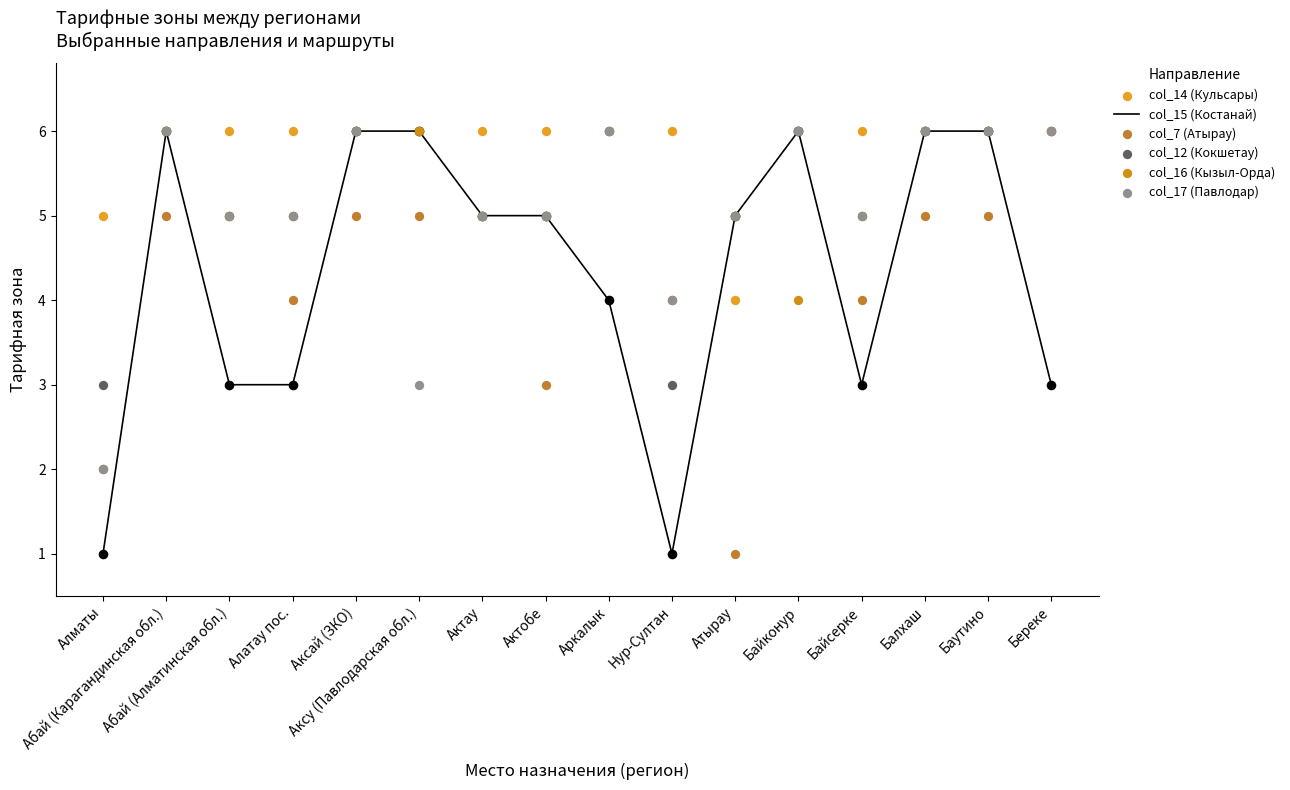

Is the value of col_14 (Кульсары) at Актобе greater than the value of col_7 (Атырау) at Баутино?

Yes